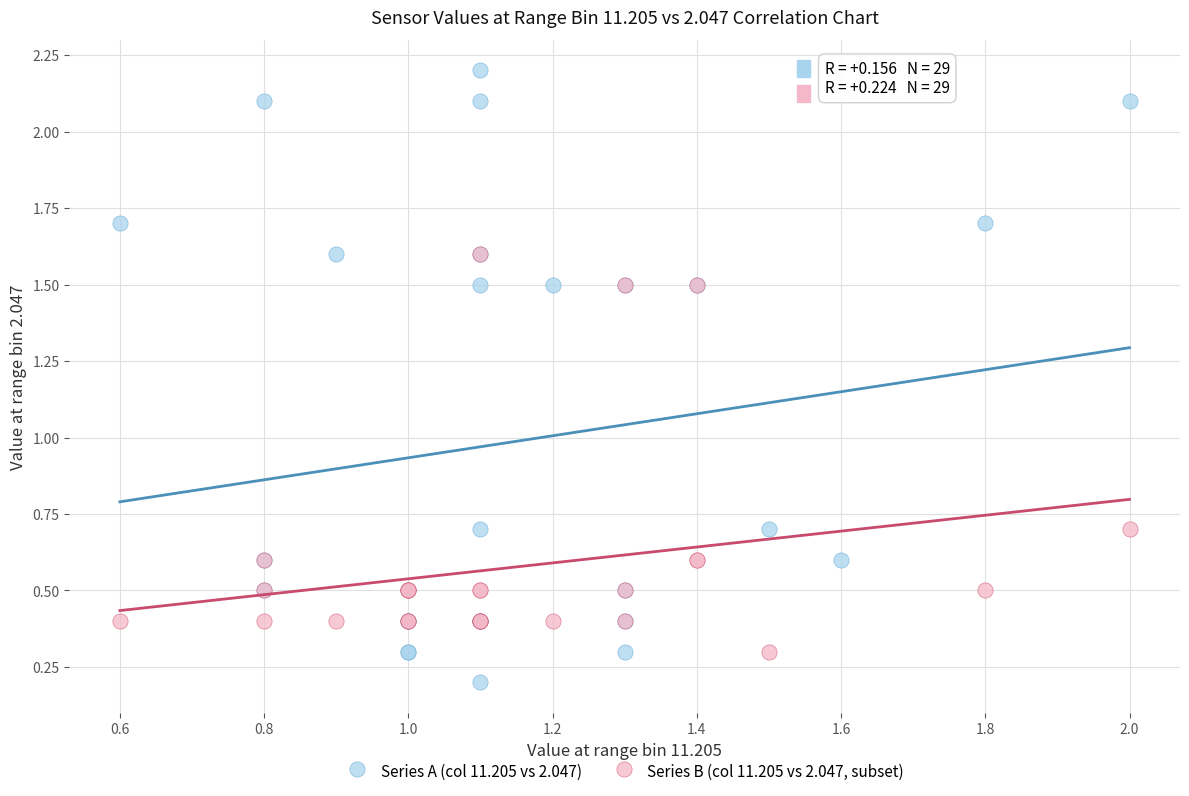

Which series has the widest spread of Y values?

Series A (col 11.205 vs 2.047)